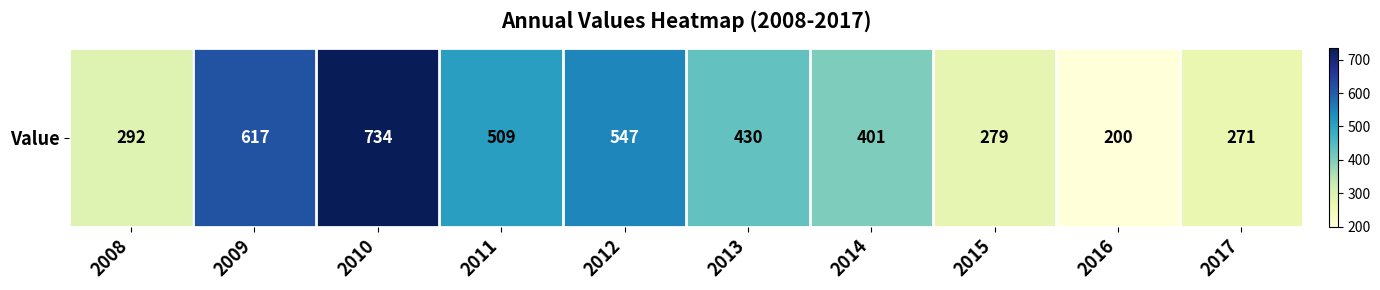

Is it true that the value at 2010 is 734?

True